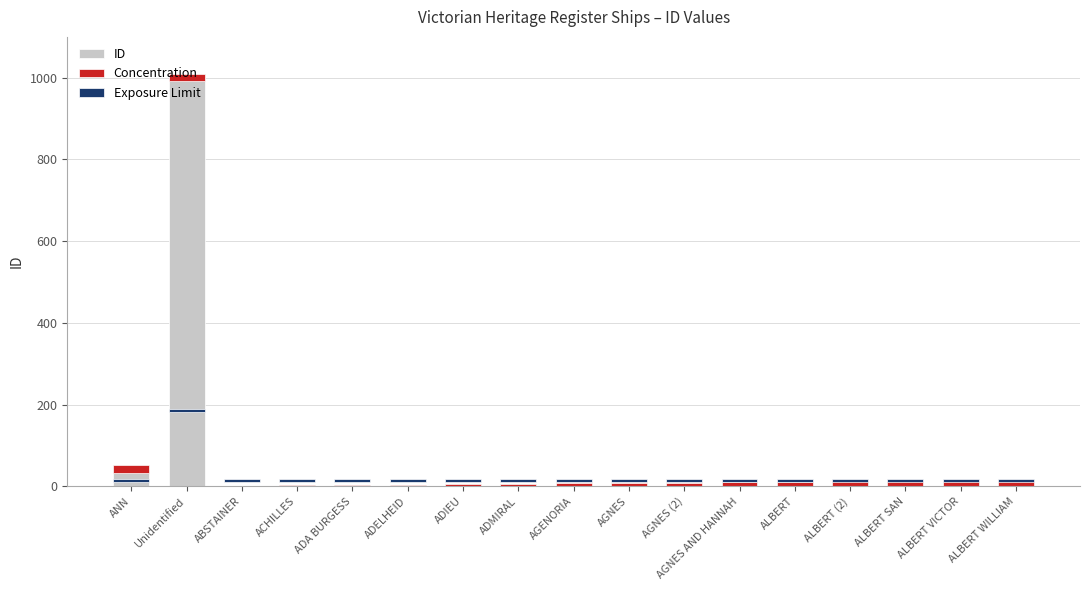

Reading right to left, transcribe all the data shown in this chart.

15	14	13	12	11	10	9	8	7	6	5	4	3	2	1	1009	51